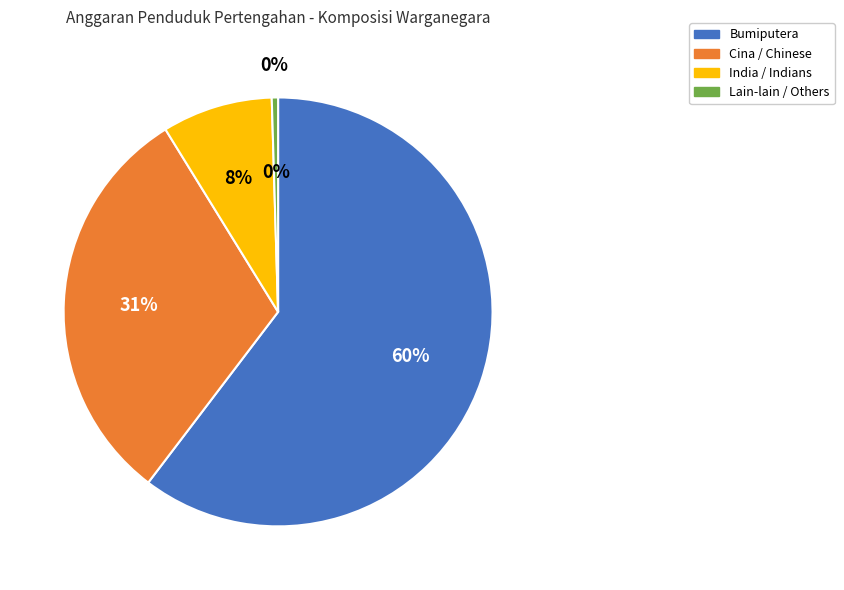

Rank the categories by value from highest to lowest.

Bumiputera, Cina / Chinese, India / Indians, Lain-lain / Others